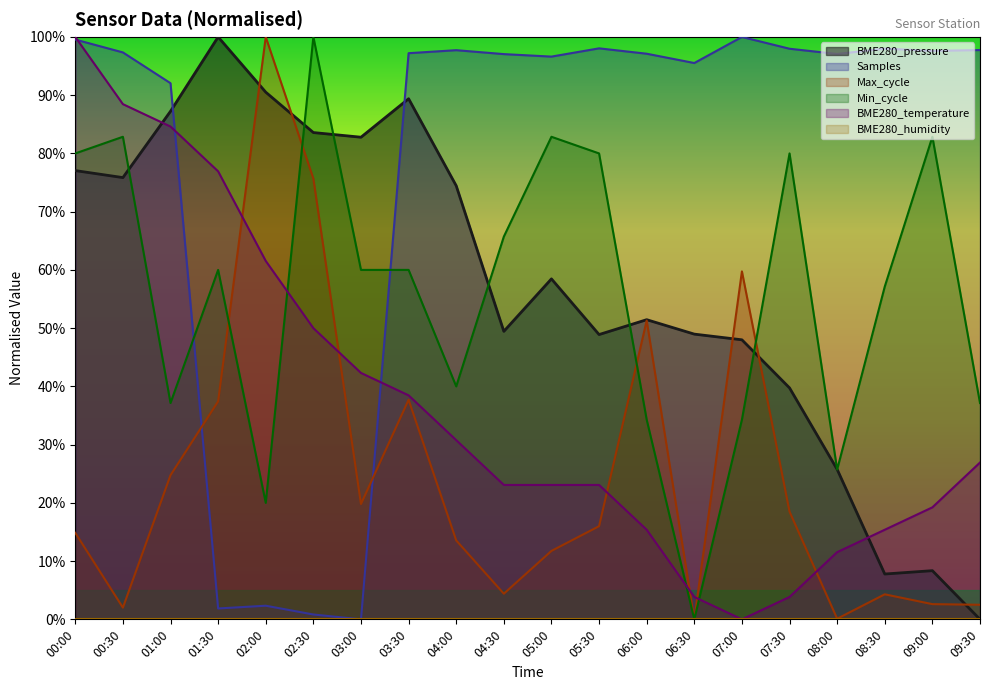

What is the average value of the Samples series?

78.1